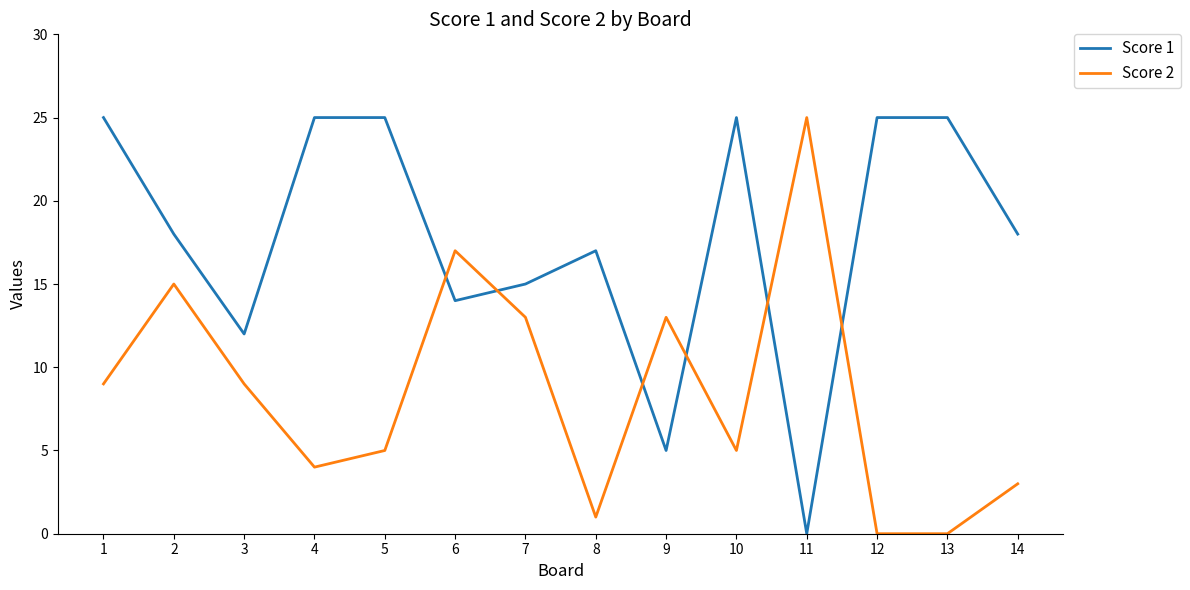

What is the spread (max minus min) of values at 8?

16